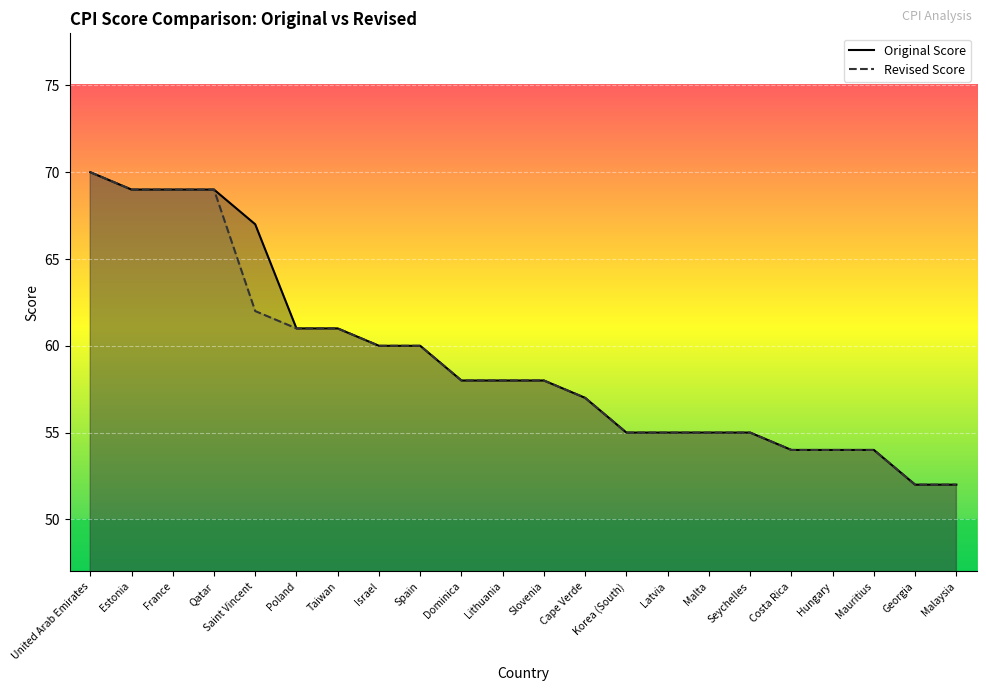

List the series in order of their overall mean, lowest first.

Revised Score, Original Score